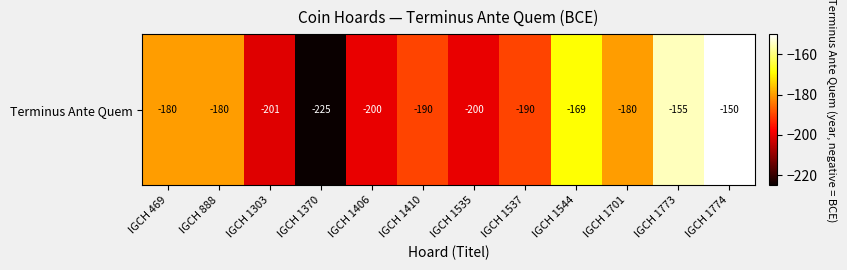

True or false: the data shows -201 at IGCH 1303.

True